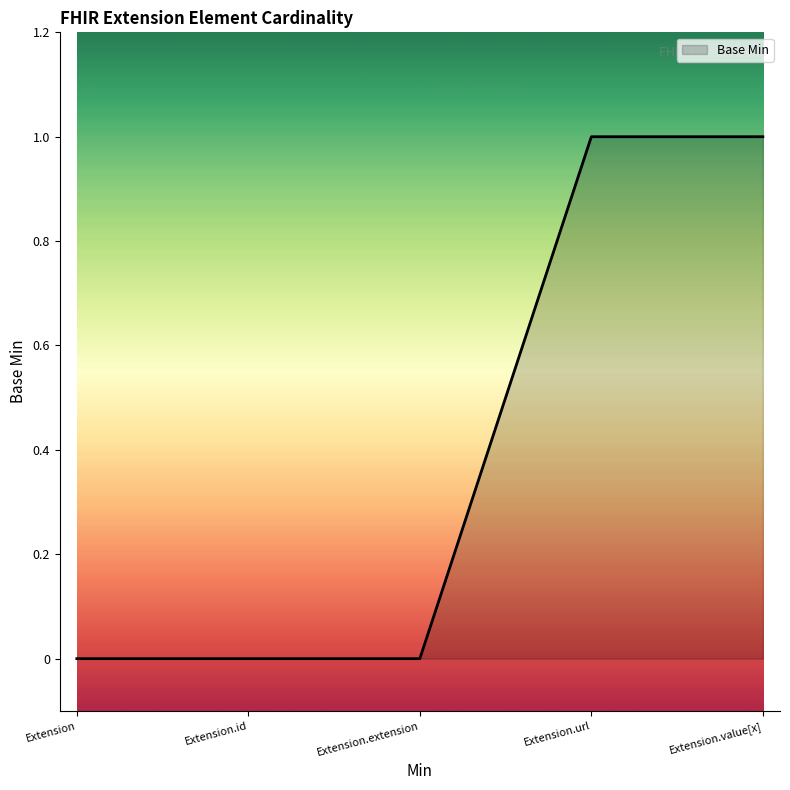

Reading left to right, extract all data points from this chart.

0	0	0	1	1